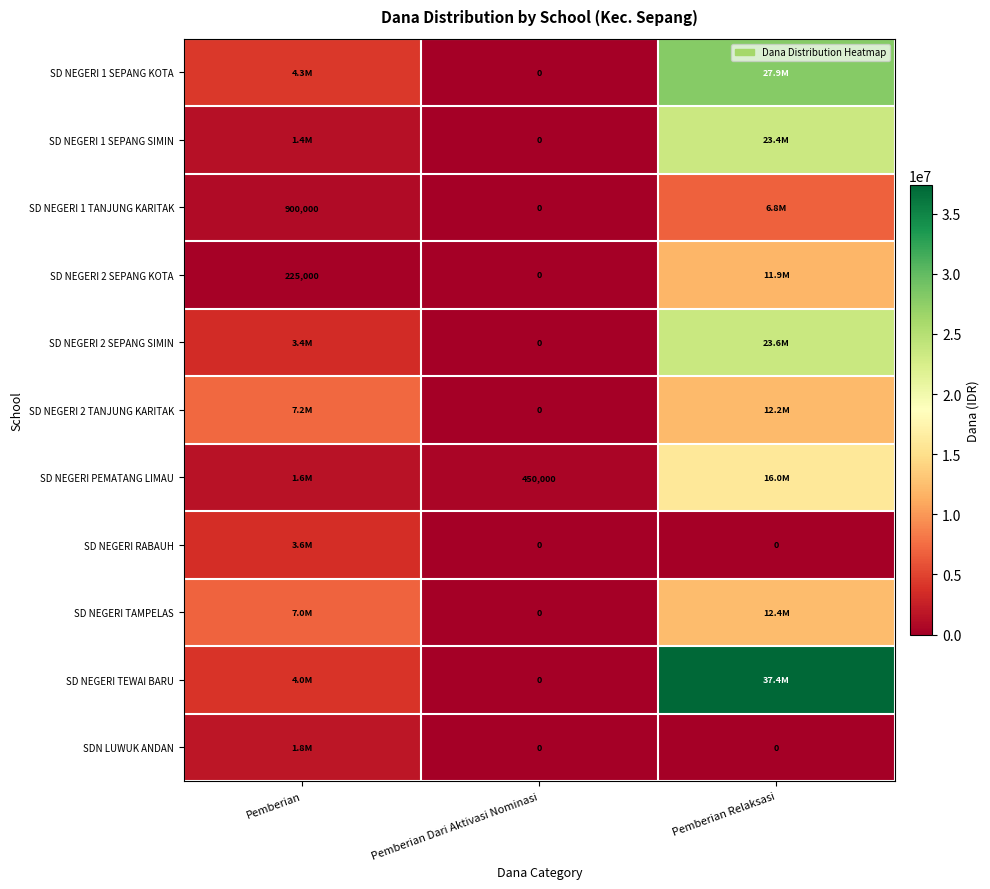

Is it true that SD NEGERI PEMATANG LIMAU equals 450000 at Pemberian Dari Aktivasi Nominasi?

True